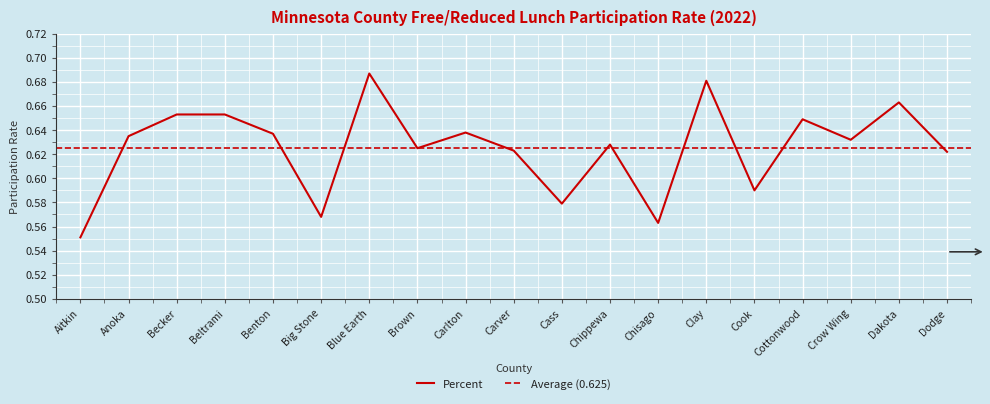

List the labels in order of value, largest first.

Blue Earth, Clay, Dakota, Becker, Beltrami, Cottonwood, Carlton, Benton, Anoka, Crow Wing, Chippewa, Brown, Carver, Dodge, Cook, Cass, Big Stone, Chisago, Aitkin